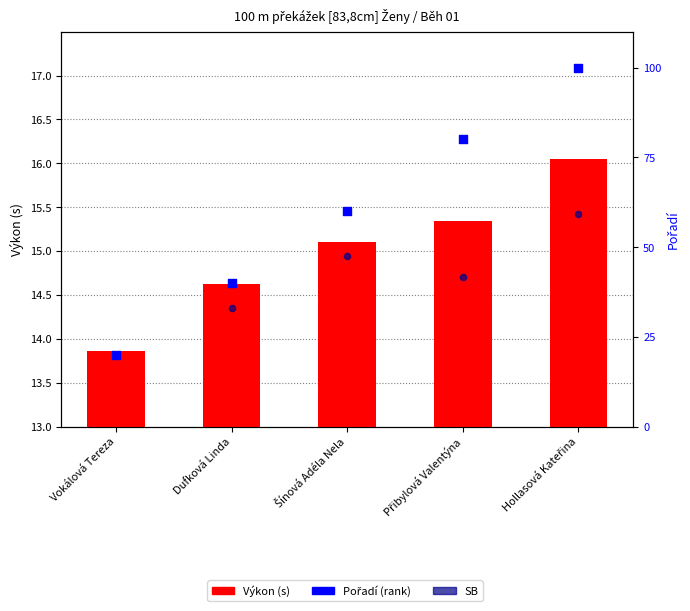

Which series contains the highest Y value?

Pořadí